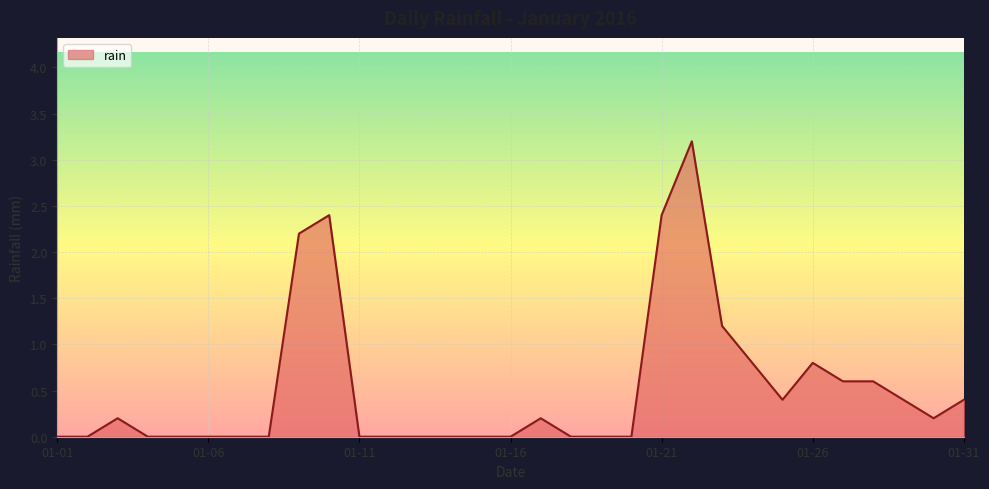

What is the difference between the maximum and minimum values?

3.2